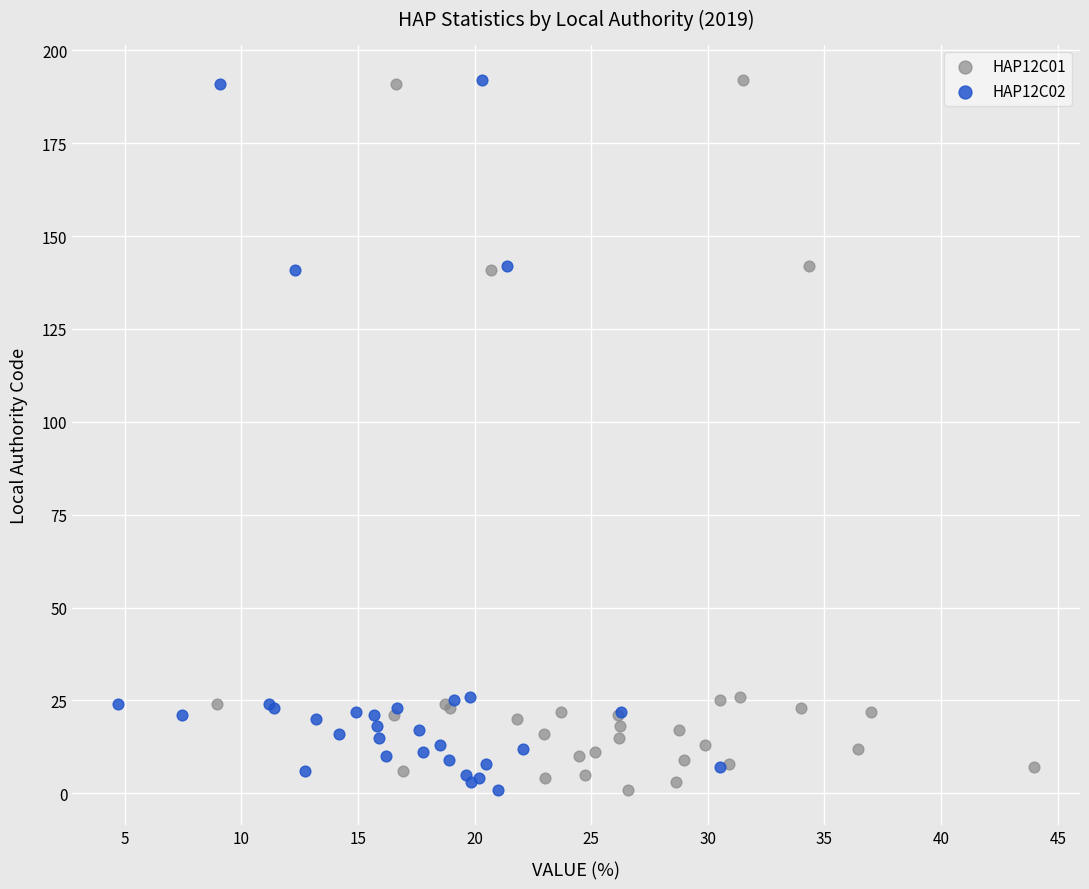

What are all the series names shown in the legend?

HAP12C01, HAP12C02